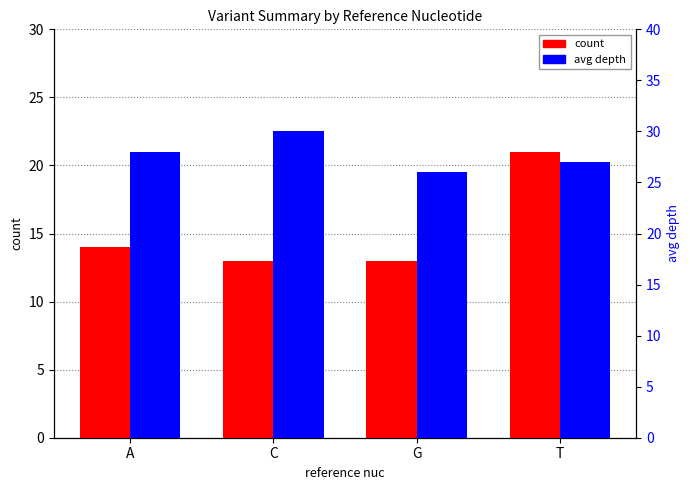

How many values in the count series exceed 14?

1